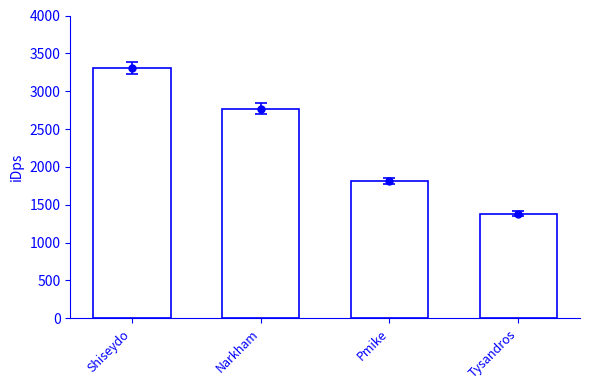

The chart shows a value of 521.4 at Pmike. True or false?

False